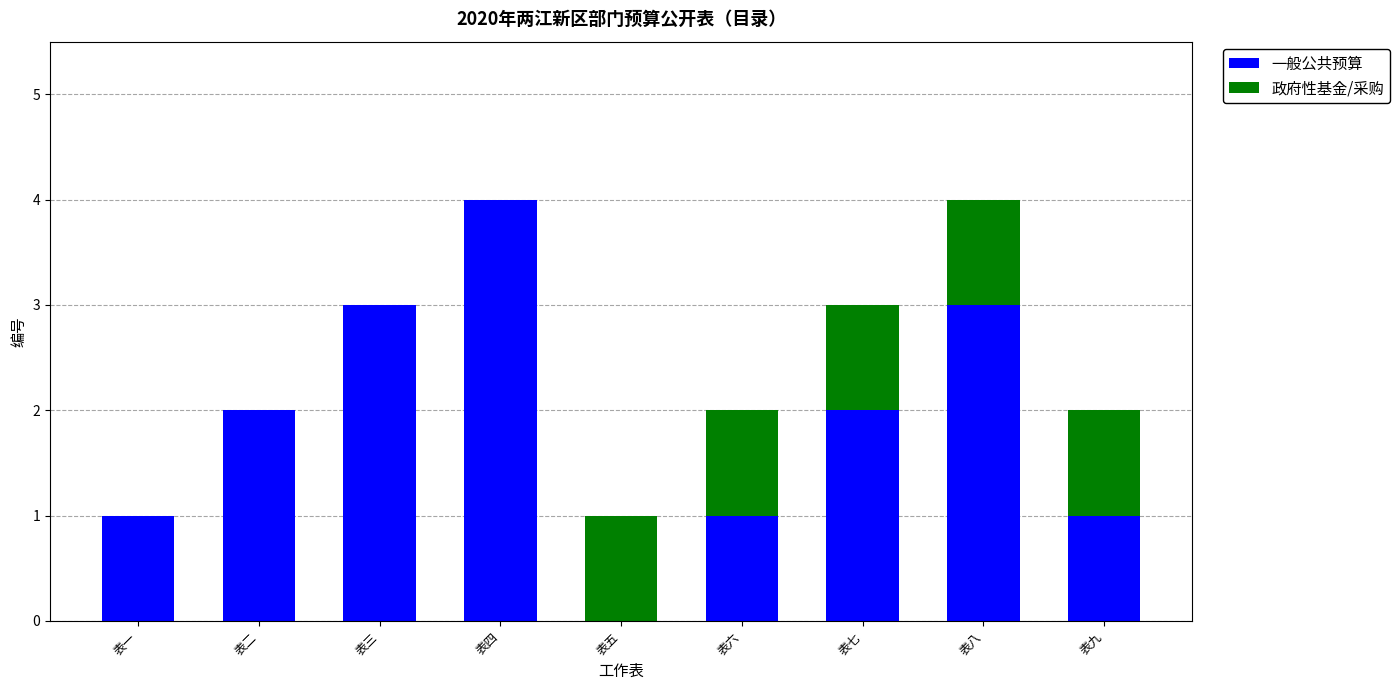

At which label does 一般公共预算 reach its peak?

表四